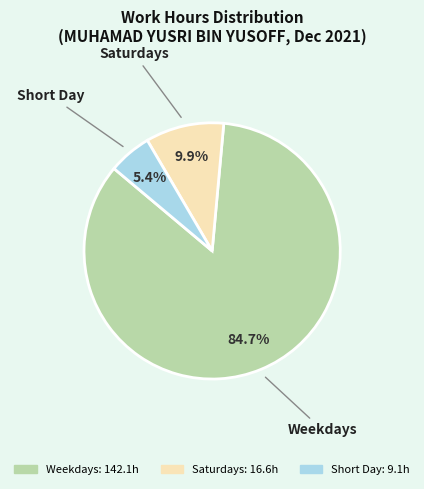

To the nearest percent, what is the average slice percentage?

33%